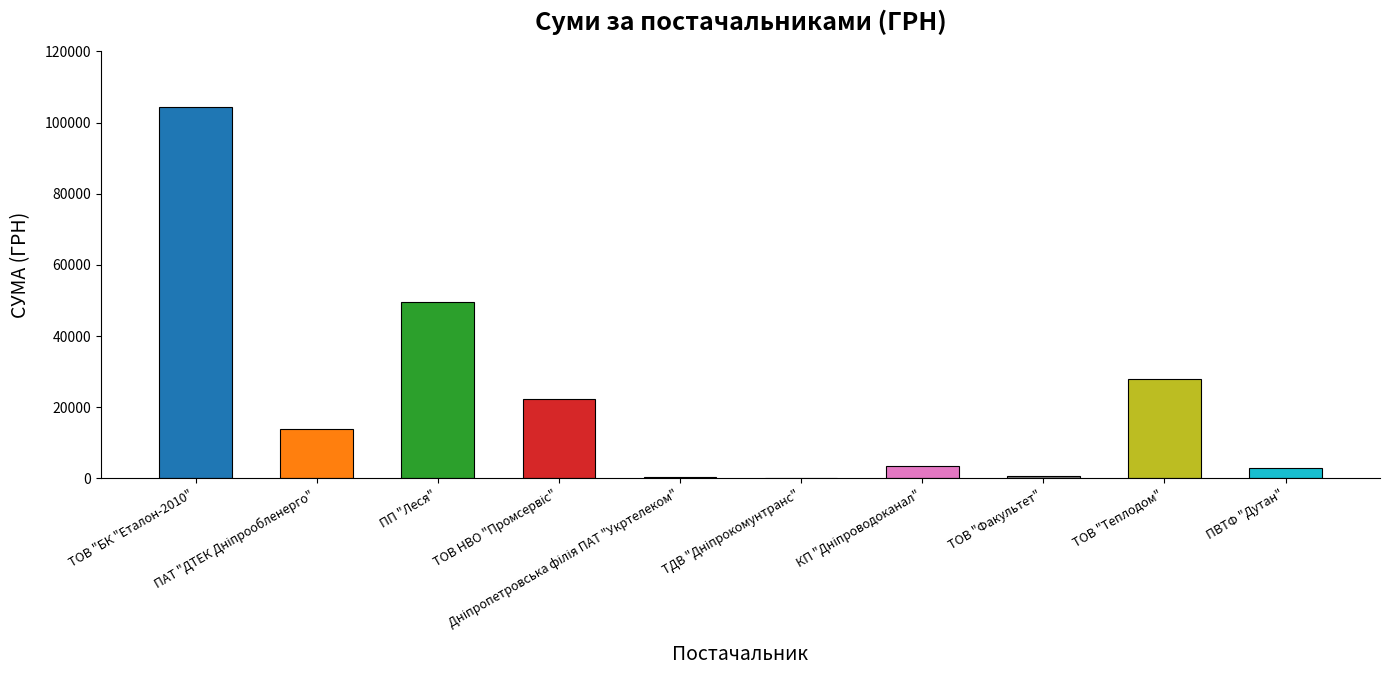

What is the maximum value shown in the chart?

104400.0